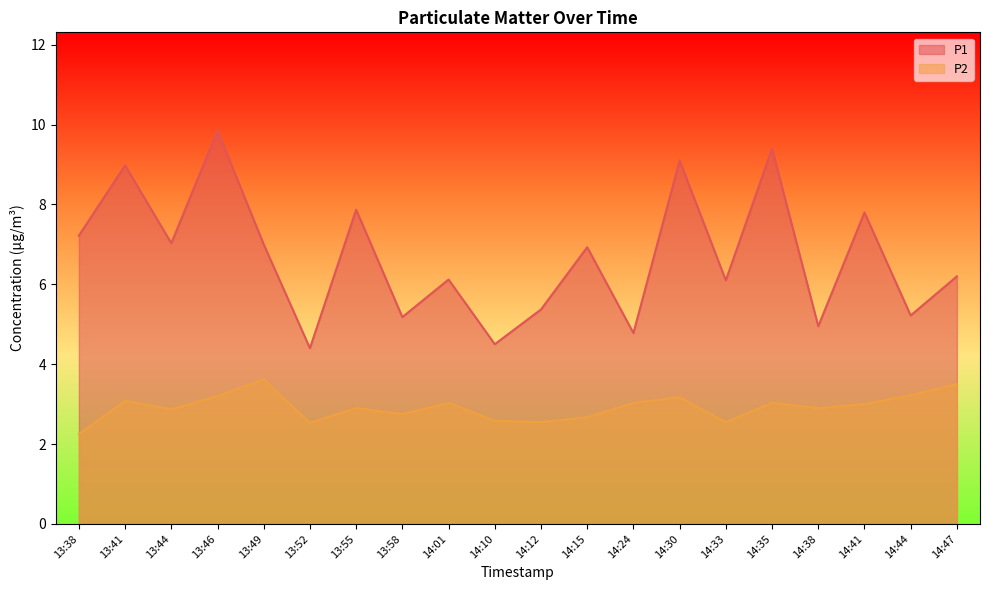

True or false: P1 and P2 intersect in this chart.

False